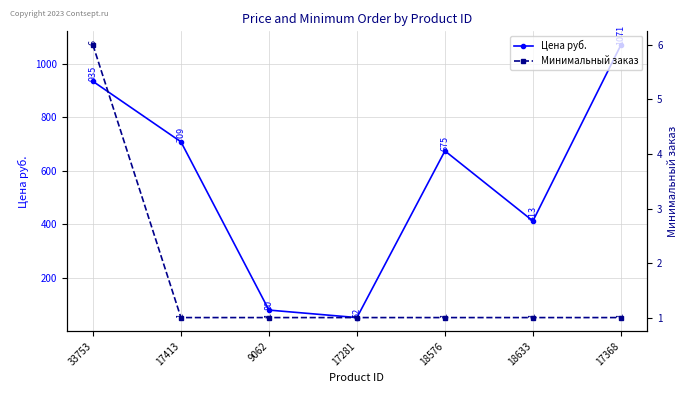

True or false: Минимальный заказ has more than 0 interior local peaks.

False